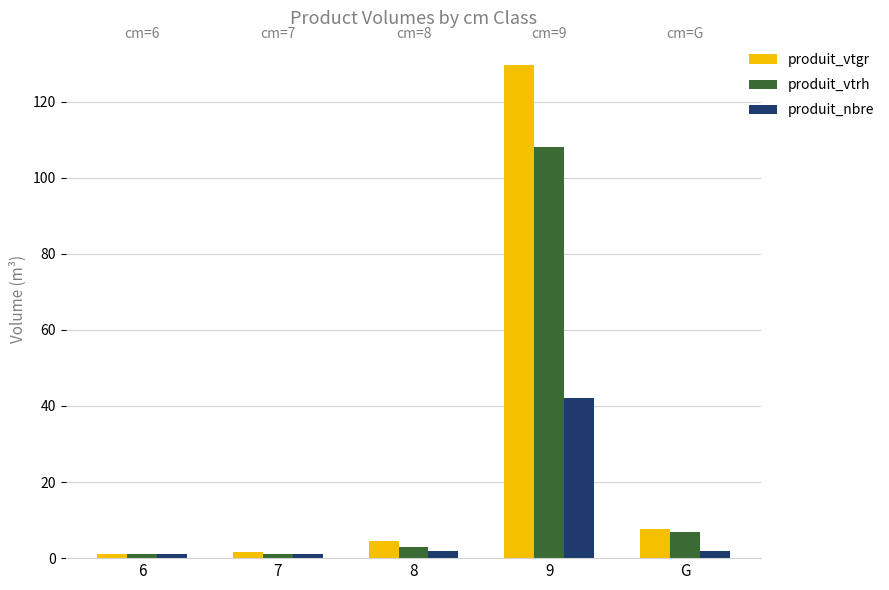

Rank the series by their maximum value, from highest to lowest.

produit_vtgr, produit_vtrh, produit_nbre